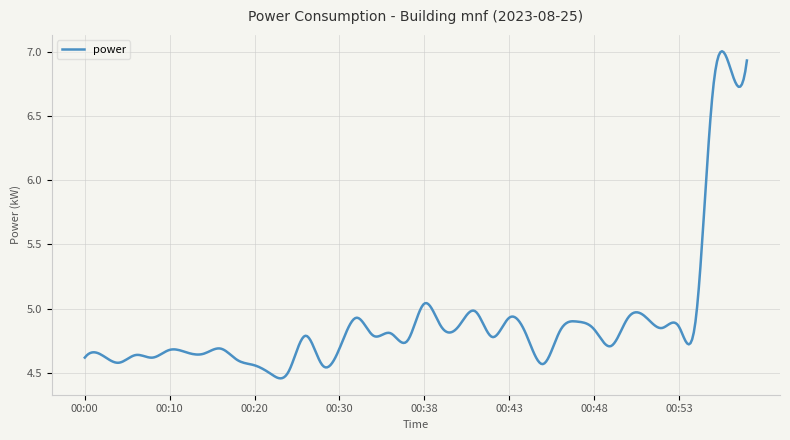

List the labels in order of value, smallest first.

00:22, 00:24, 00:20, 00:28, 00:45, 00:04, 00:18, 00:00, 00:08, 00:02, 00:06, 00:14, 00:12, 00:10, 00:16, 00:30, 00:49, 00:37, 00:42, 00:26, 00:34, 00:44, 00:36, 00:46, 00:48, 00:52, 00:39, 00:40, 00:53, 00:47, 00:32, 00:43, 00:50, 00:54, 00:51, 00:41, 00:38, 00:55, 00:56, 00:57